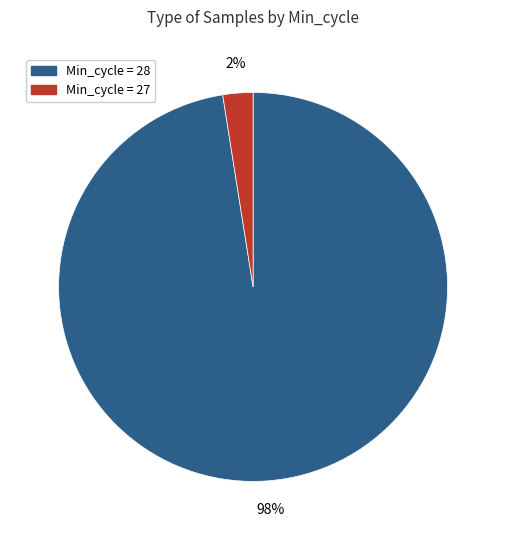

Is there a majority slice in this chart?

Yes